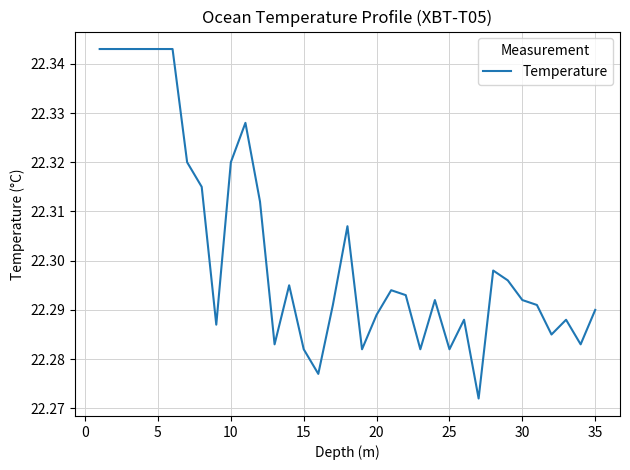

What is the value of the 12th point from the left?

22.3